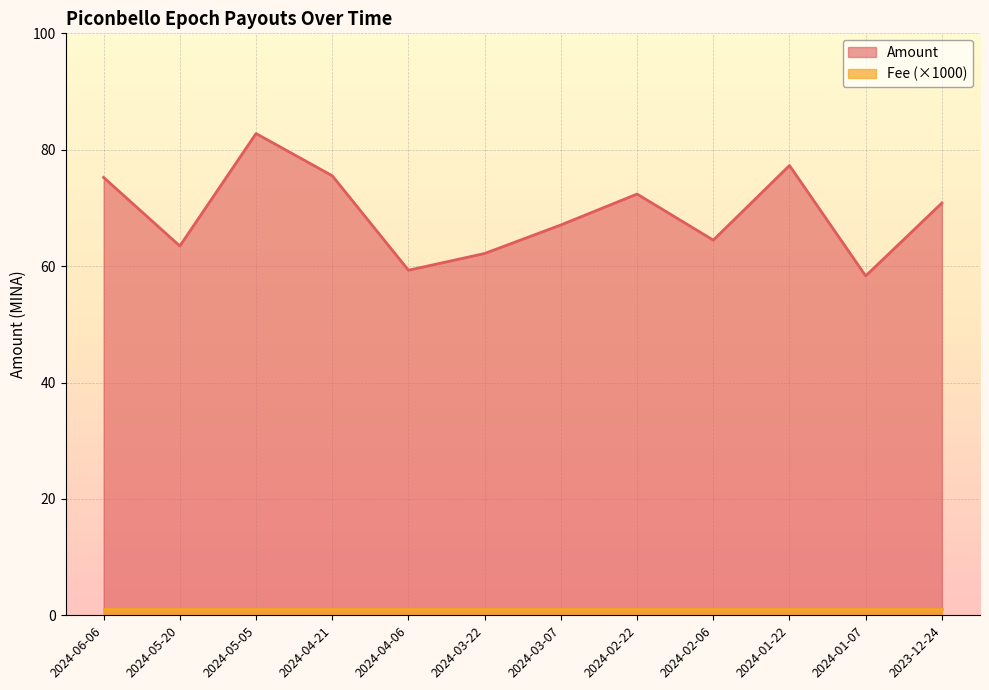

How many points are higher than both their immediate neighbors (excluding endpoints)?

3